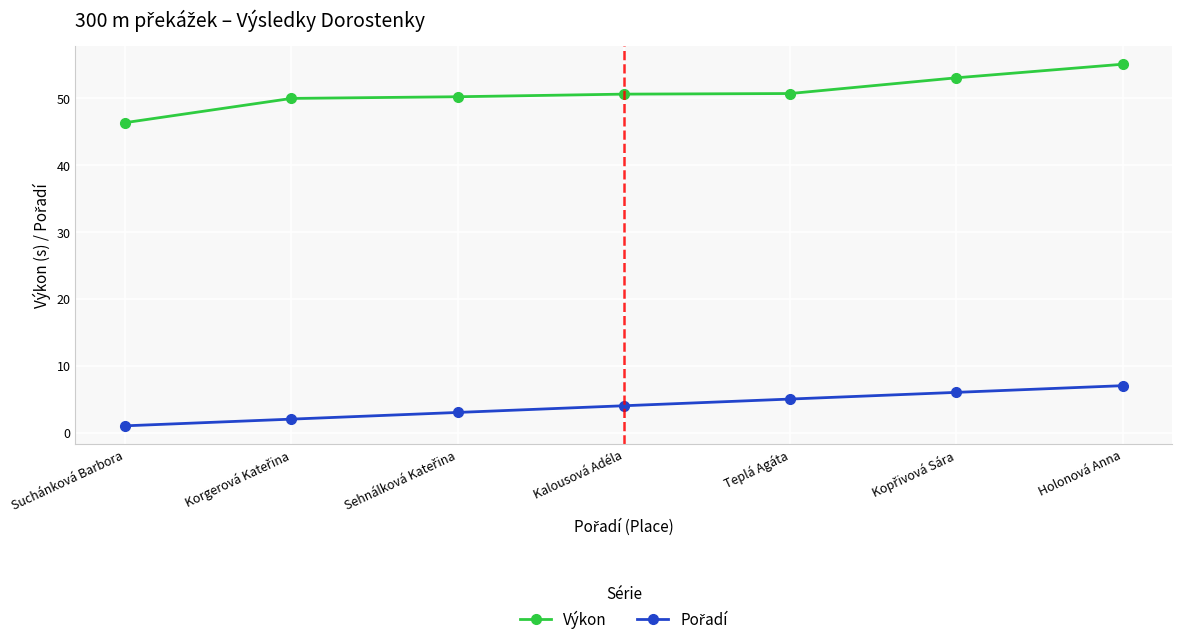

What value does the Výkon series have at Kalousová Adéla?

50.6